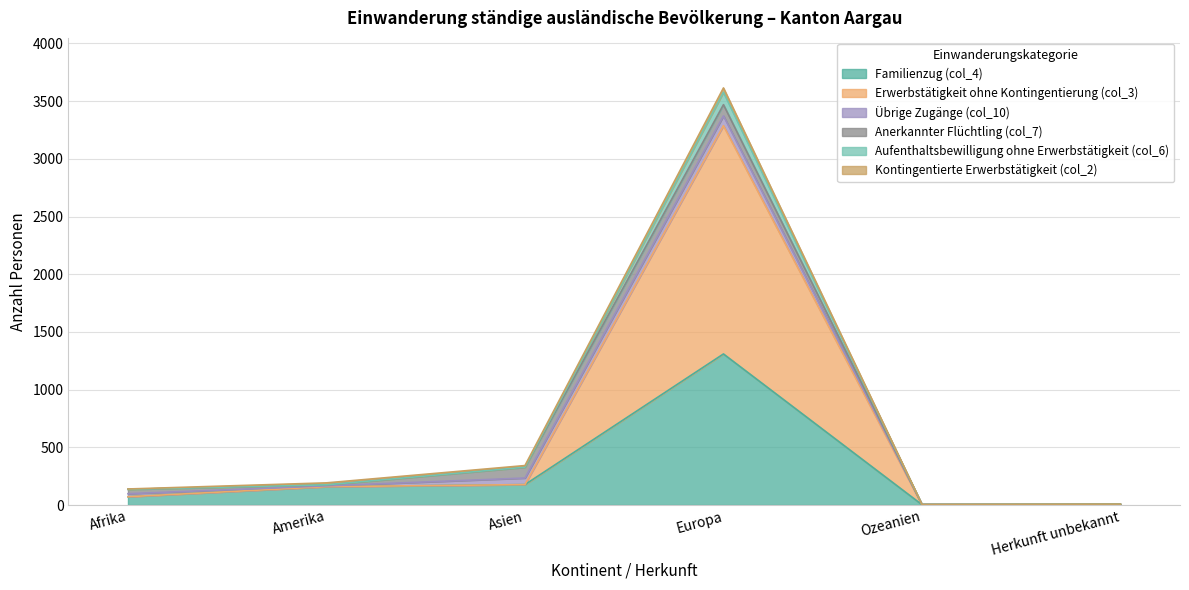

At which category is the sum across all series the highest?

Europa